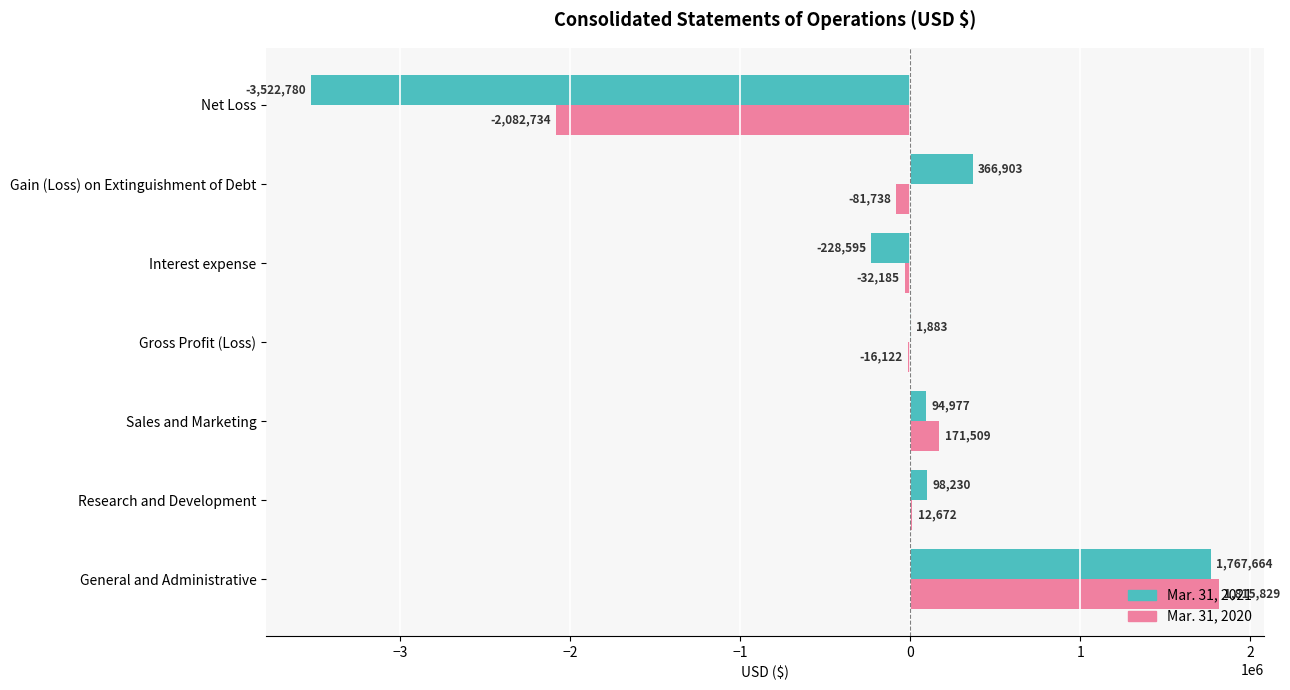

Which category has the highest value in the Mar. 31, 2020 series?

General and Administrative